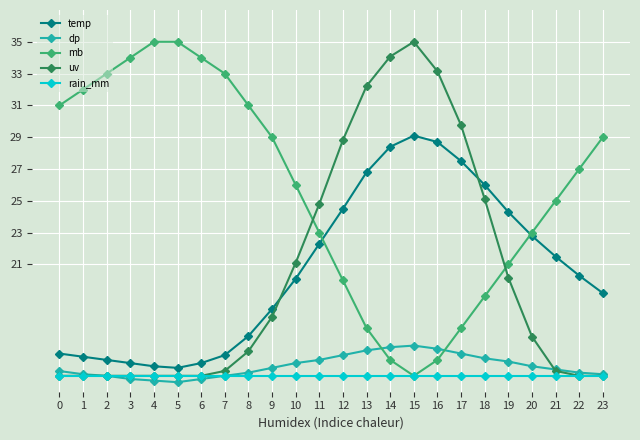

What is the average value of the uv series?

20.4